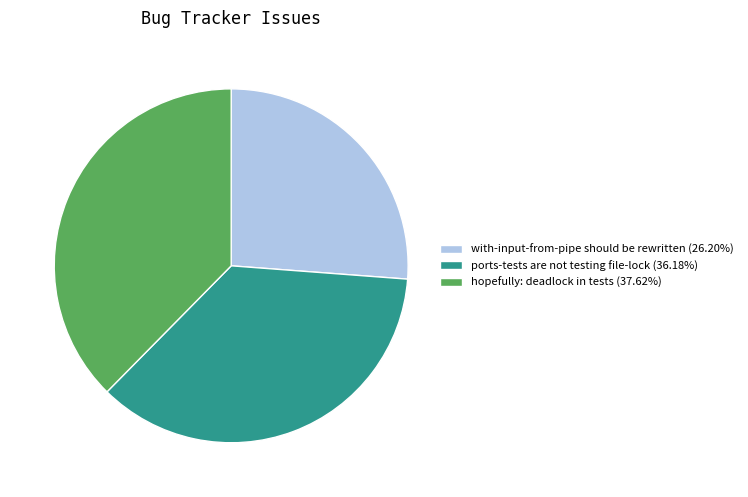

Is the sum of ports-tests are not testing file-lock (36.18%) and hopefully: deadlock in tests (37.62%) greater than half?

Yes